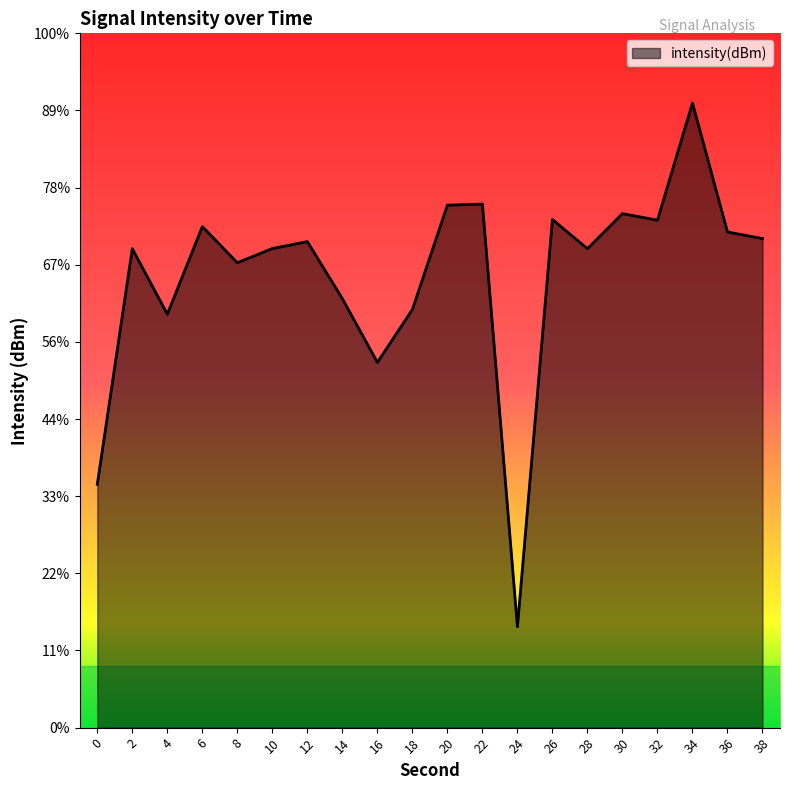

How many data points does each series have?

20